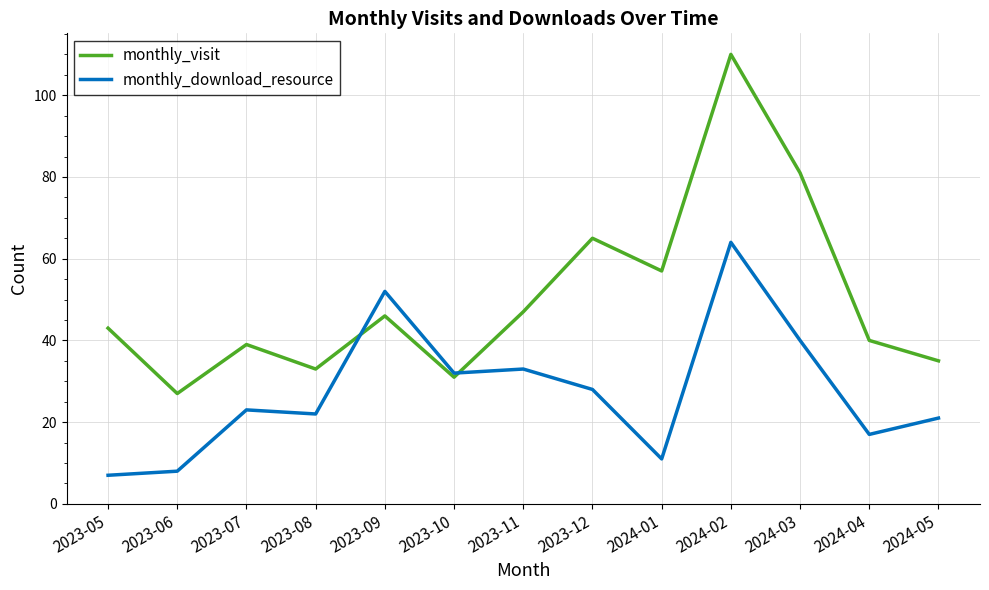

What is the difference between the second highest and second lowest values in the monthly_download_resource series?

44